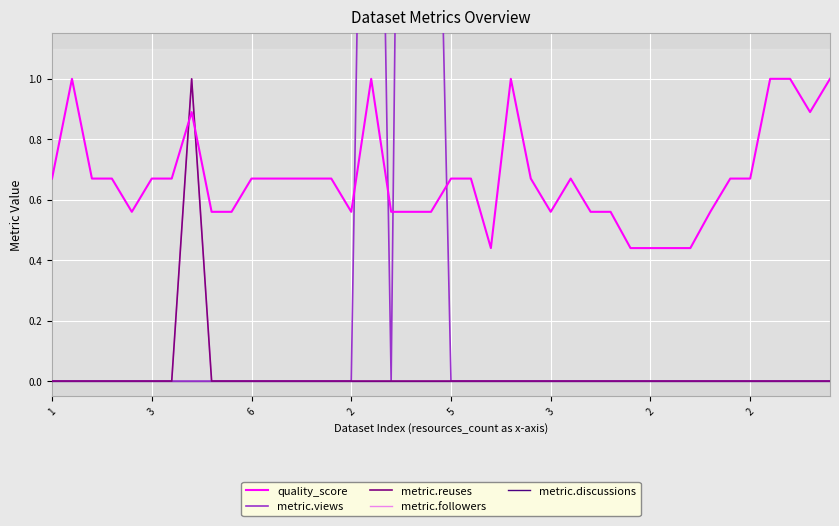

How many lines are shown in the chart?

5